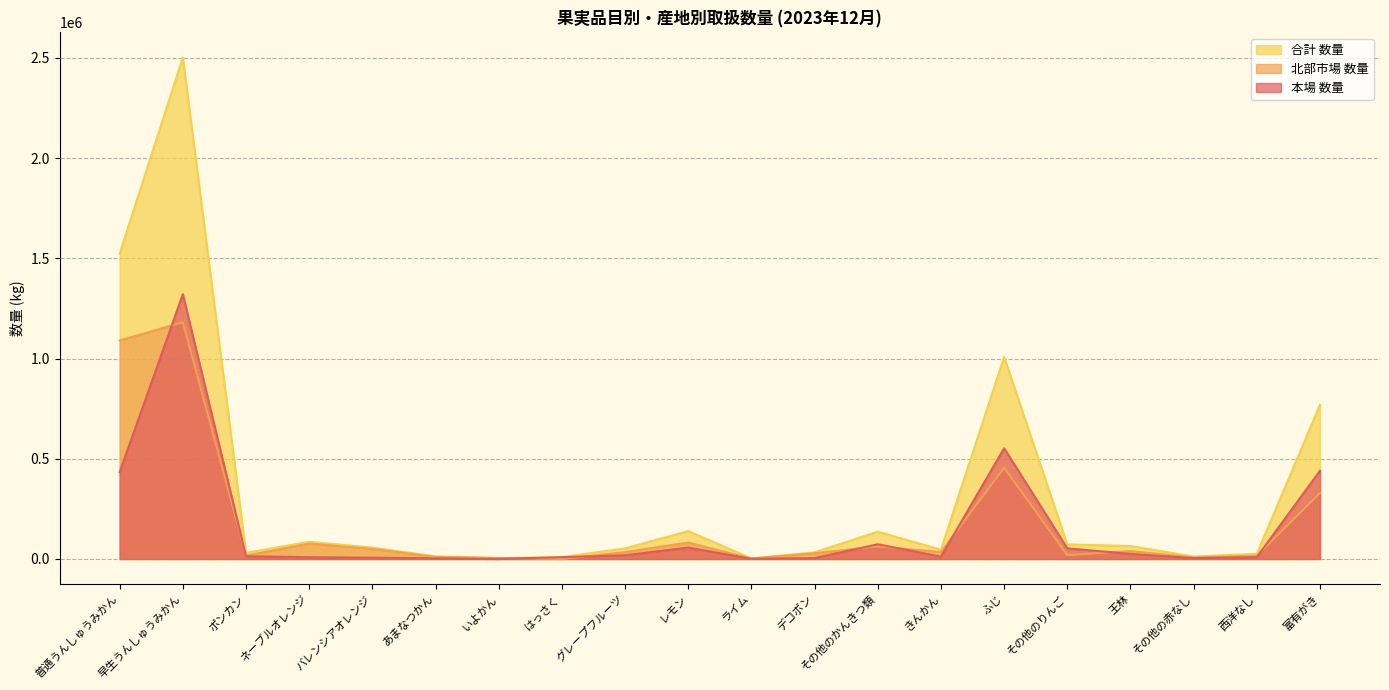

True or false: 本場 数量 has more than 1 points higher than both neighbors.

True